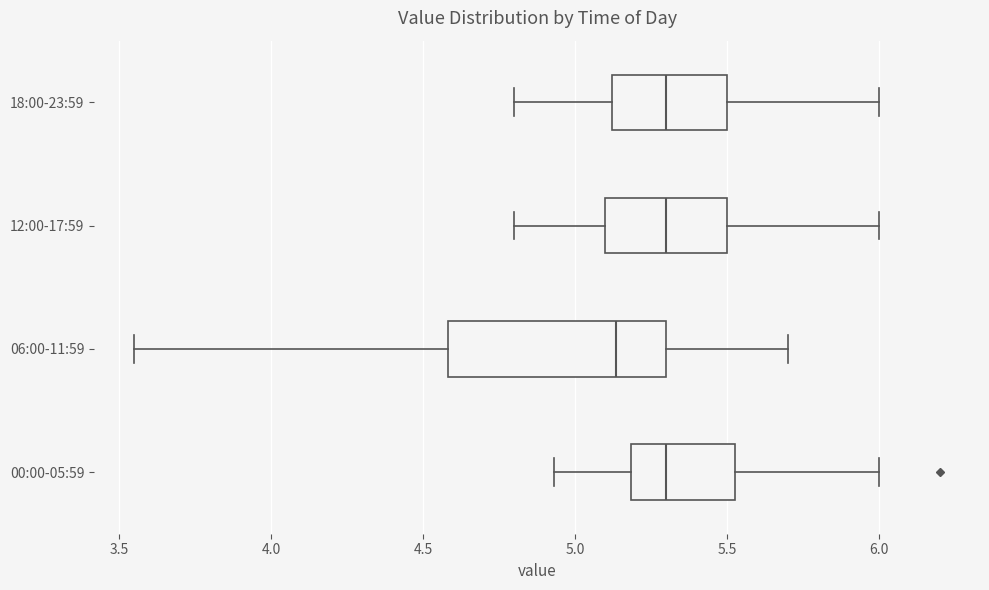

Which box is the widest, from its left edge to its right edge?

06:00-11:59